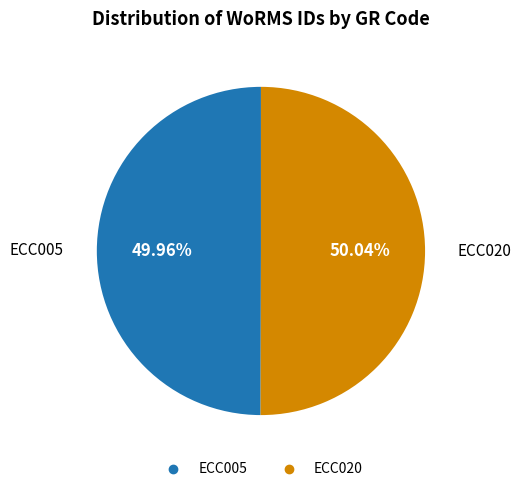

To the nearest percent, what portion does ECC005 represent?

50%